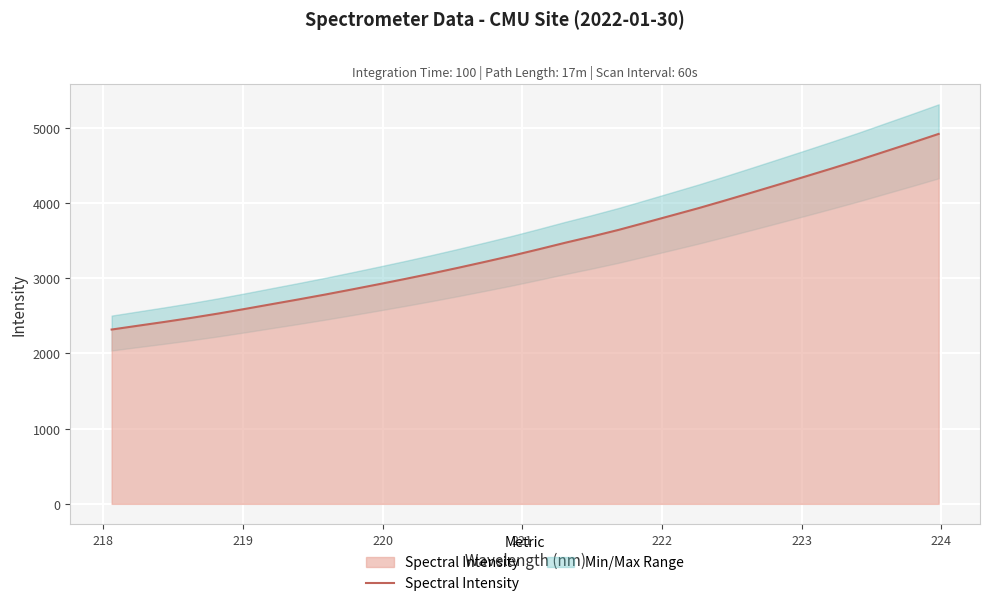

The value at 15 is 1272.2. True or false?

False